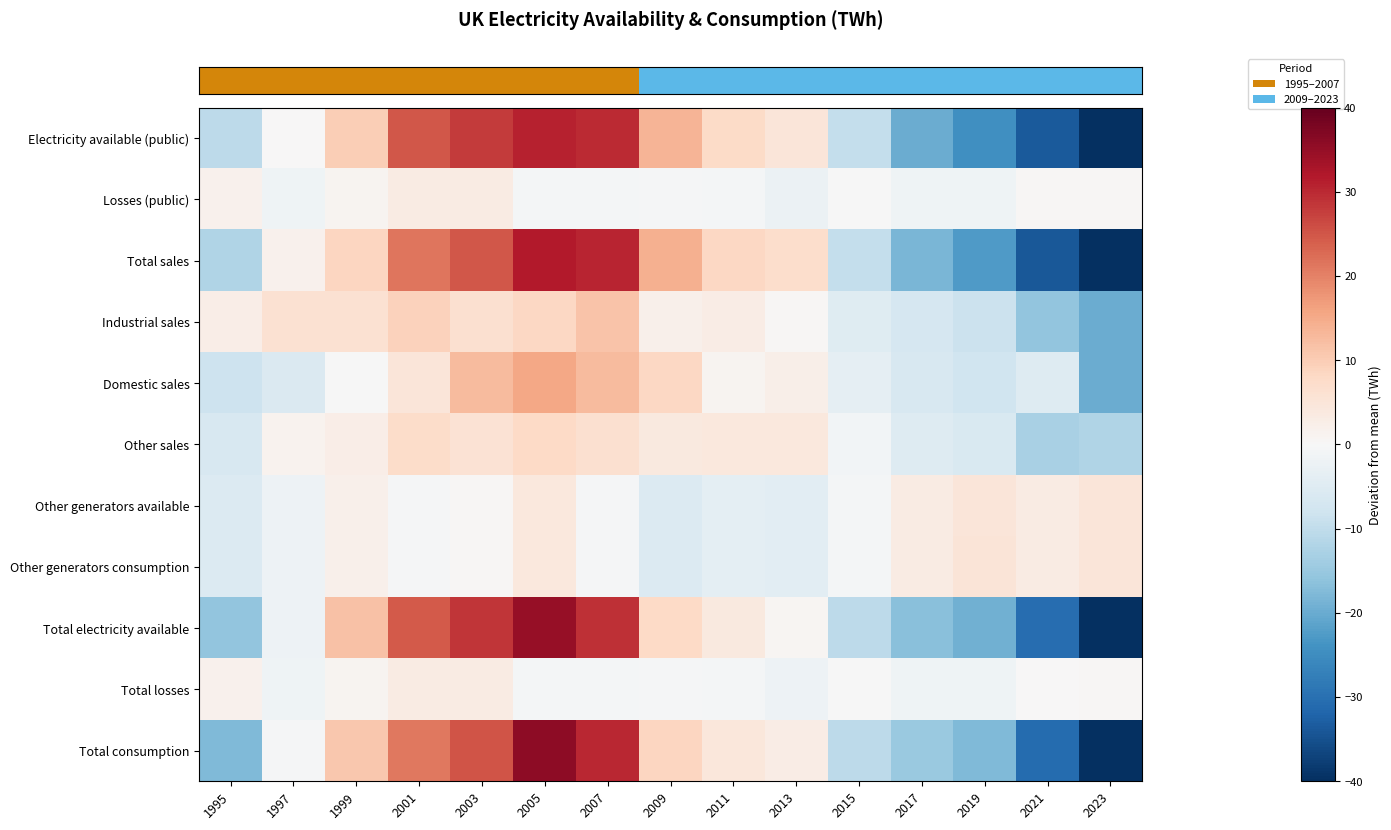

What is the total value across all series at 2011?

23.4